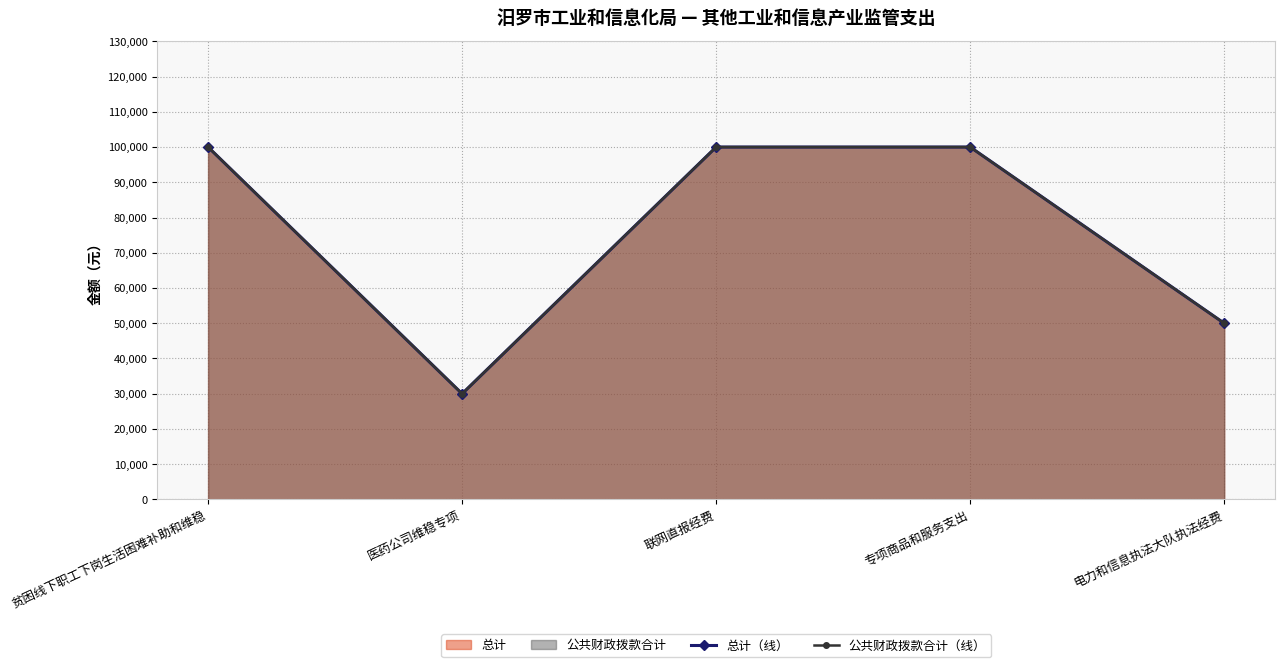

Which has a higher value, 专项商品和服务支出 or 电力和信息执法大队执法经费?

专项商品和服务支出